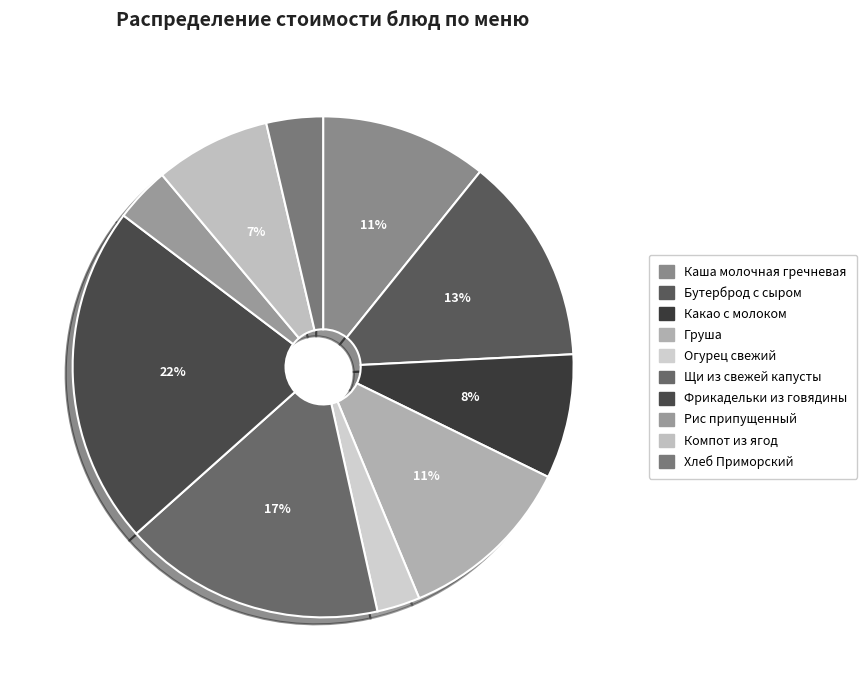

To the nearest percent, what is the average slice percentage?

10%